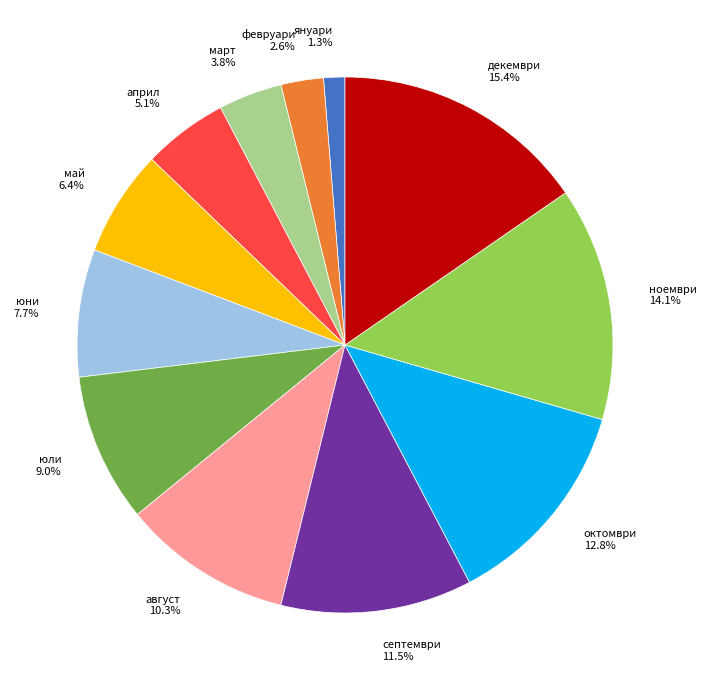

What percentage is NOT represented by май?

93.6%